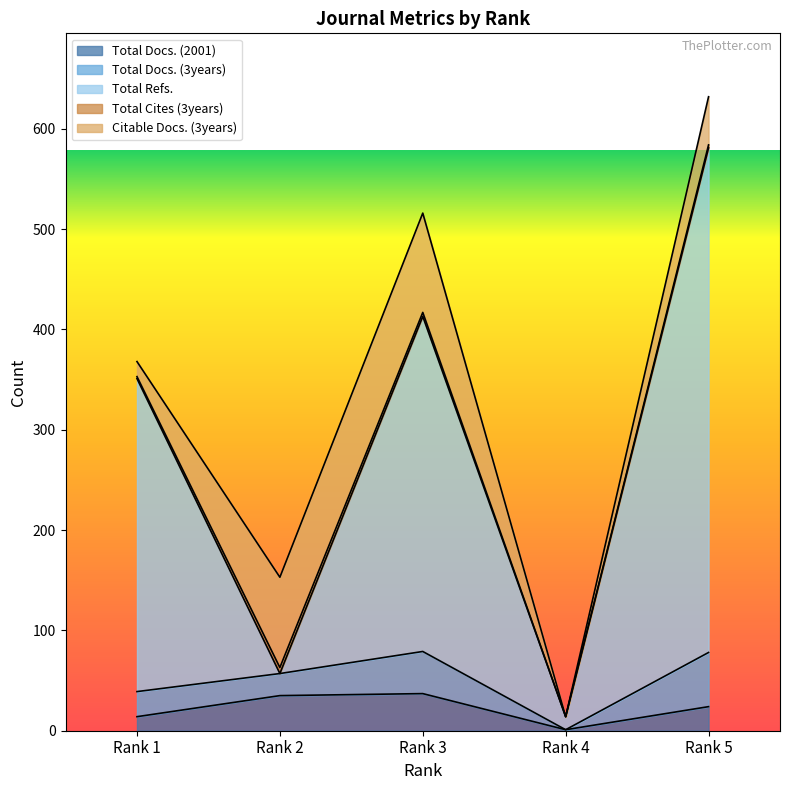

List the series in order of their peak value, lowest first.

Total Cites (3years), Total Docs. (2001), Total Docs. (3years), Citable Docs. (3years), Total Refs.